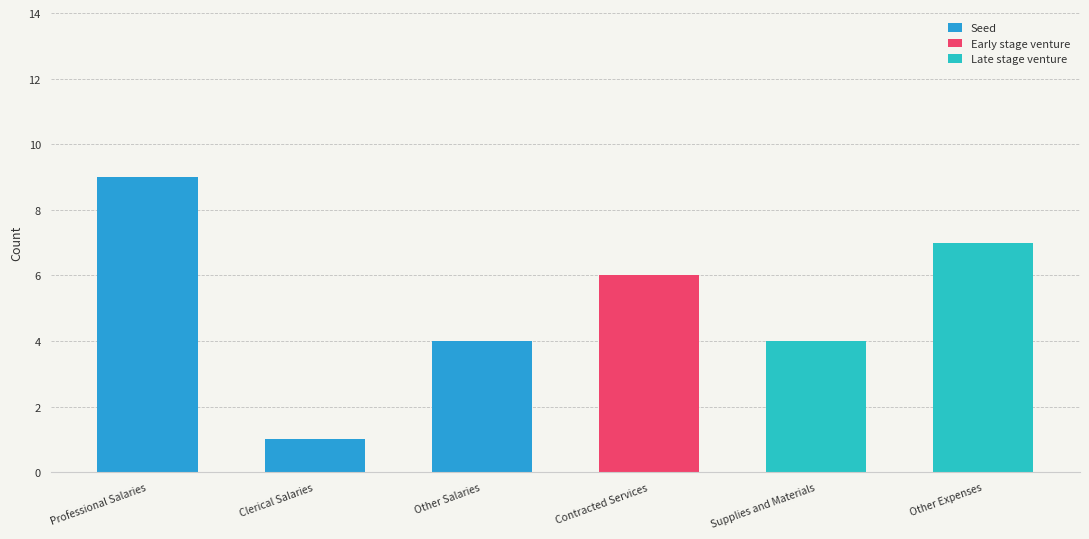

What is the sum of all Seed values?

14